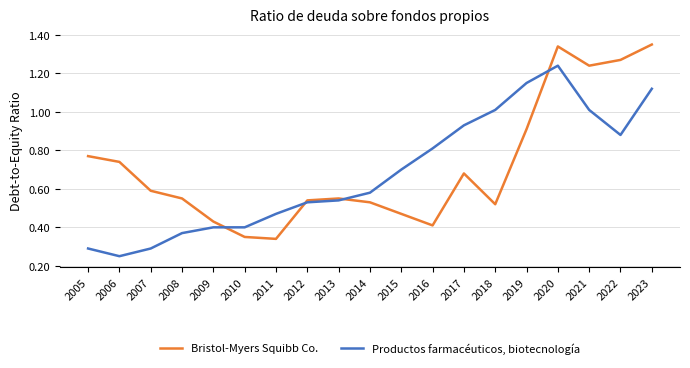

At which label does Productos farmacéuticos, biotecnología reach its minimum?

2006